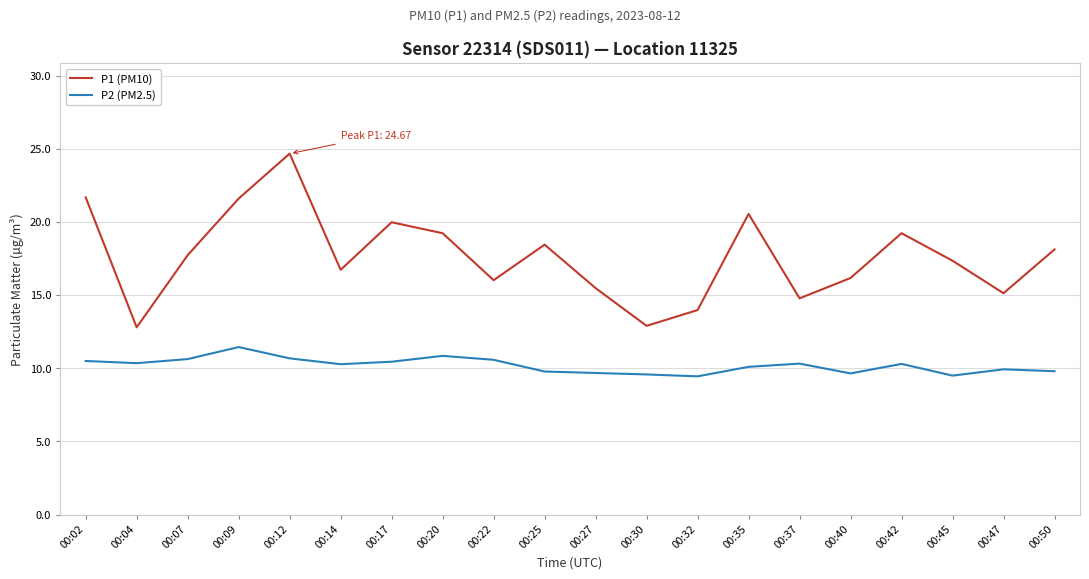

Is it true that P1 (PM10) equals 17.7 at 00:07?

True